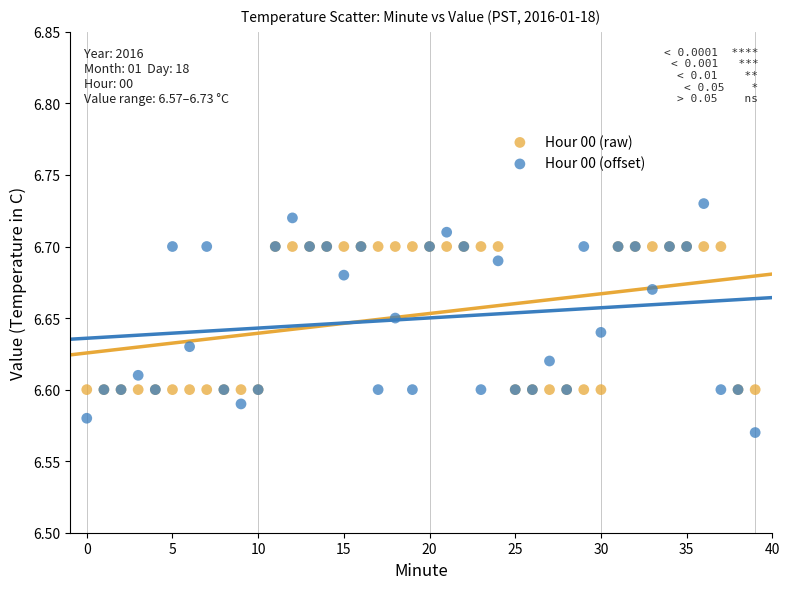

Which series contains the highest Y value?

Hour 00 (offset)